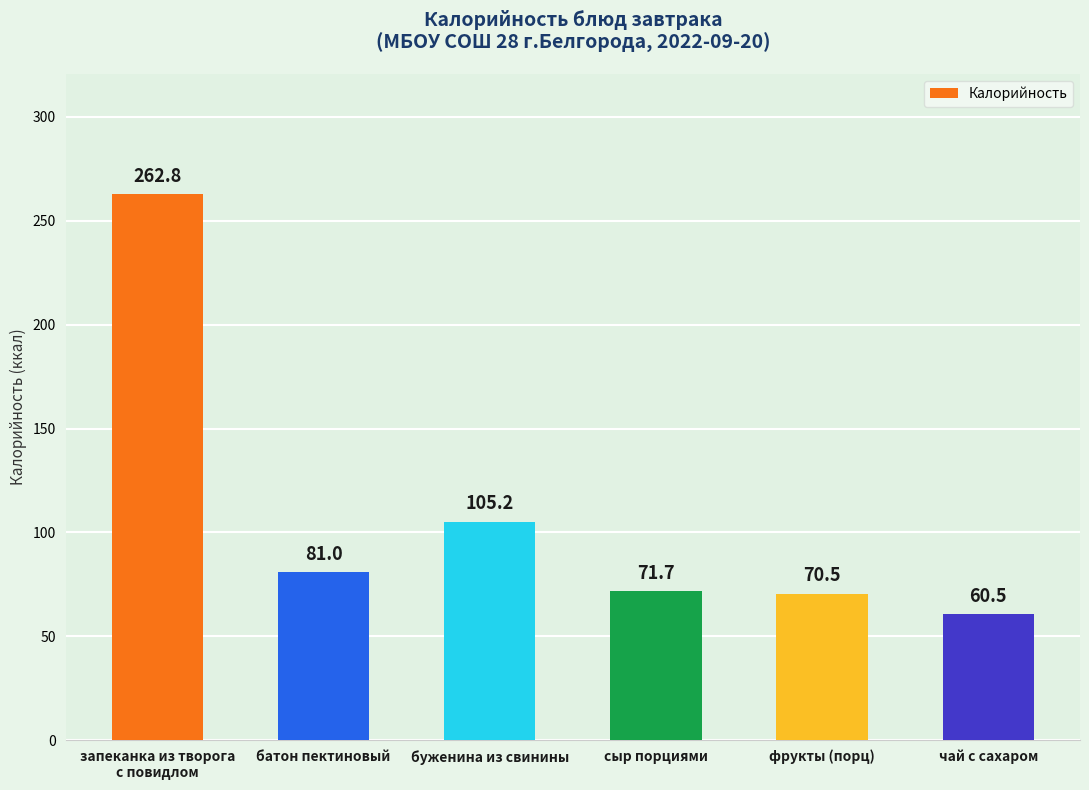

What is the average value?

108.6